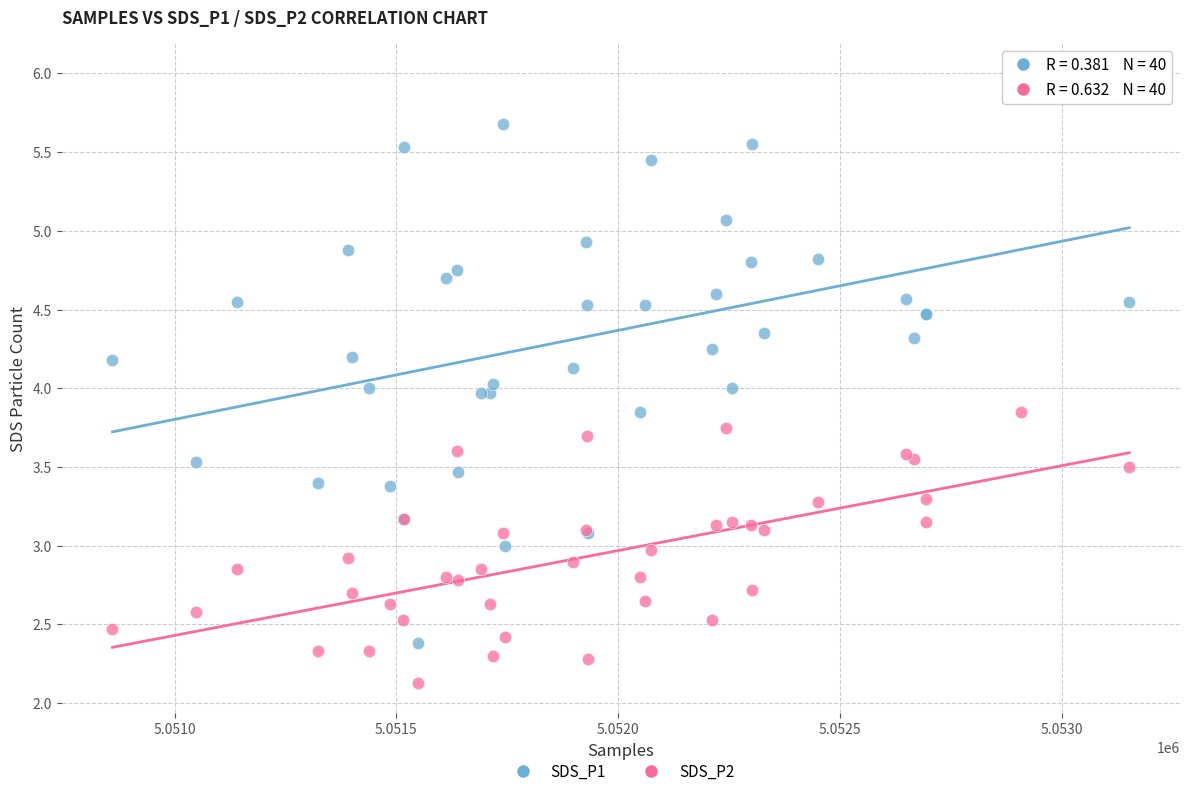

What are all the series names shown in the legend?

SDS_P1, SDS_P2